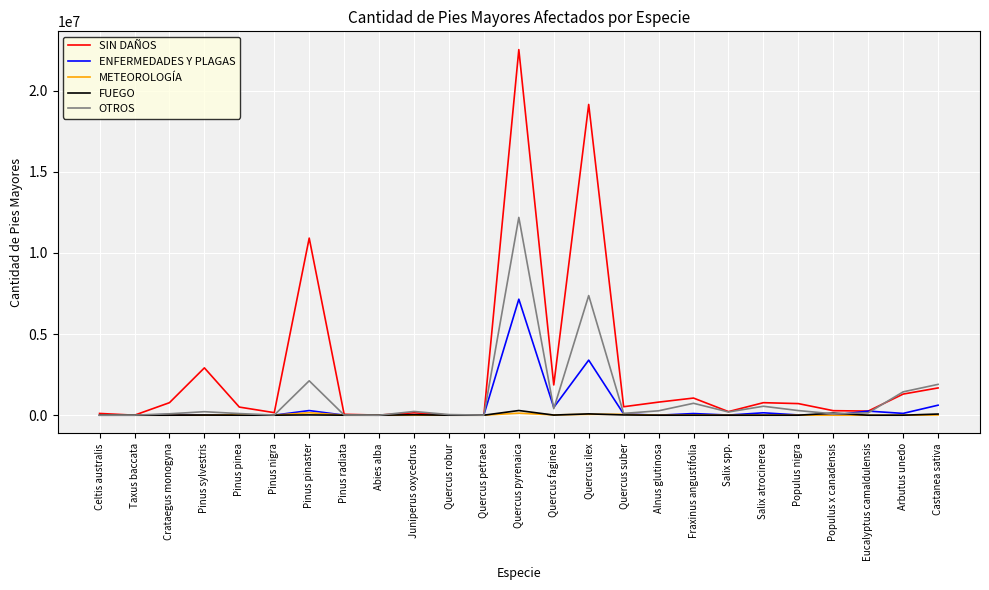

True or false: OTROS has more than 2 interior local peaks.

True